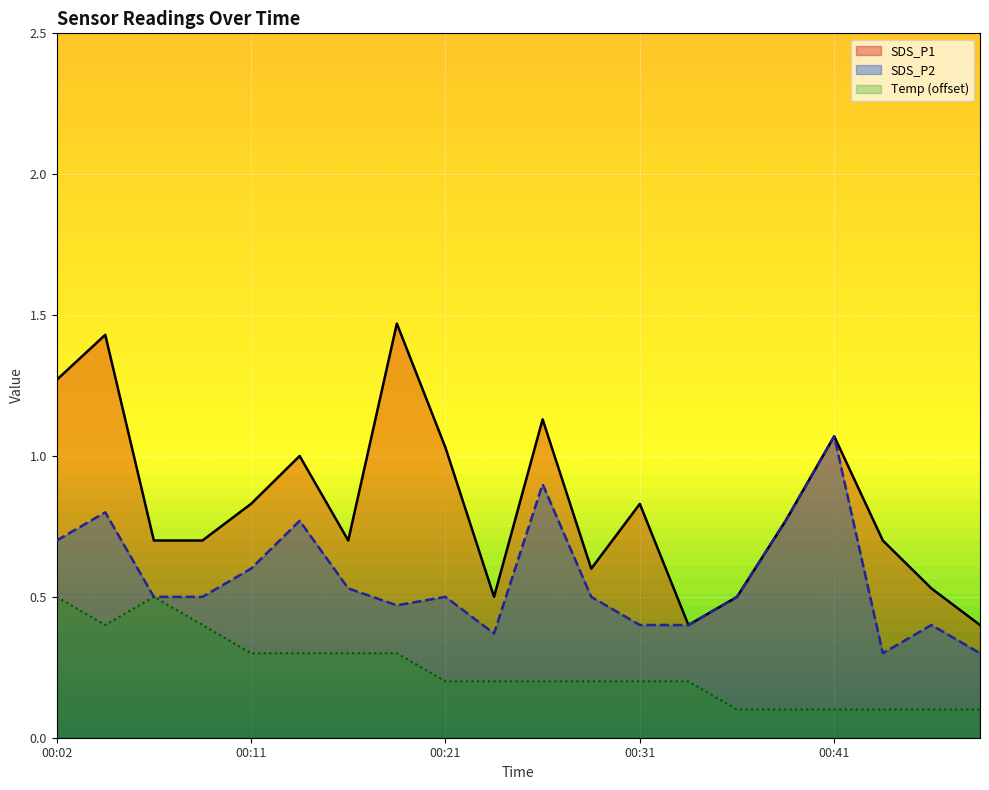

Which series has the widest spread of values?

SDS_P1